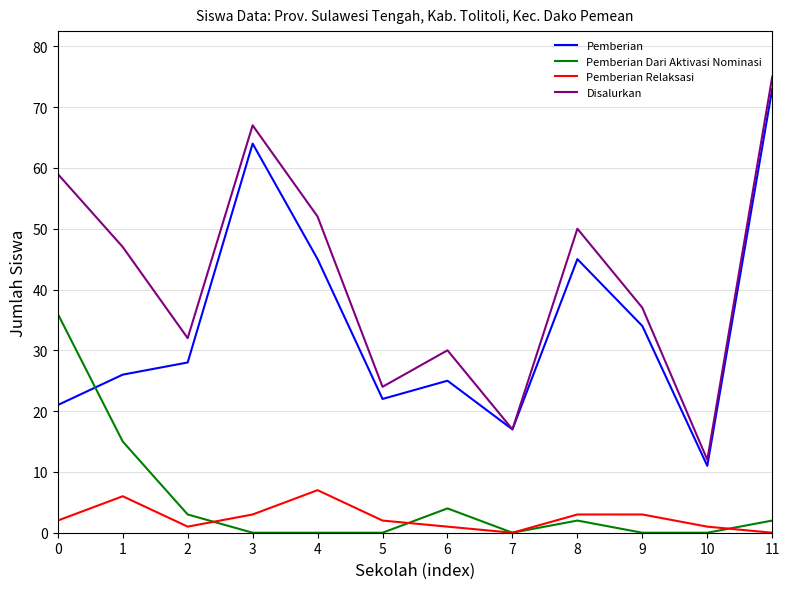

Count the Pemberian Relaksasi values in the range 1 to 3.

8